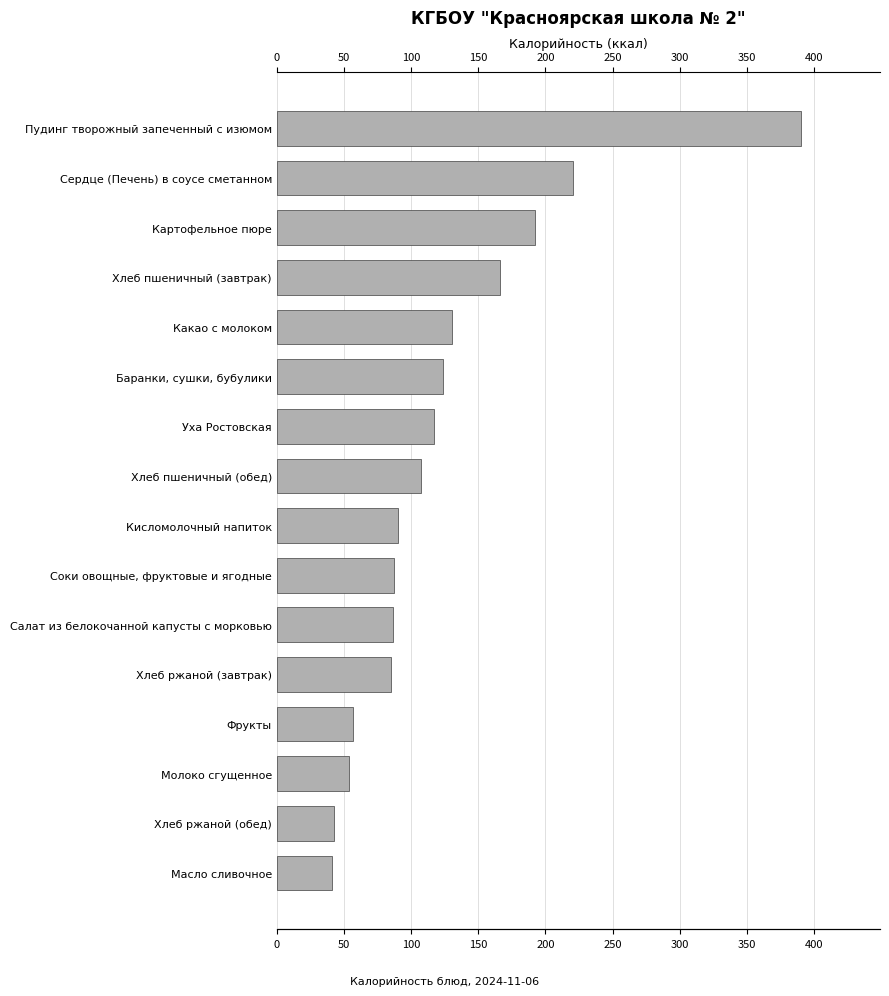

What is the greatest value displayed?

390.6